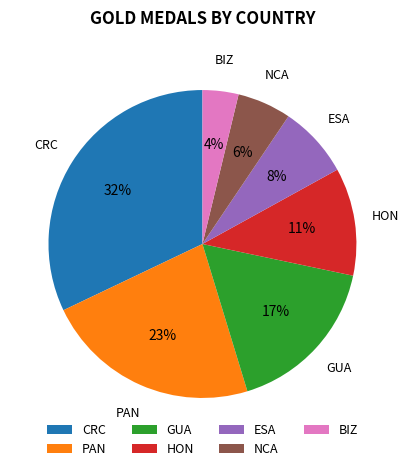

What is the largest slice in the pie chart?

CRC